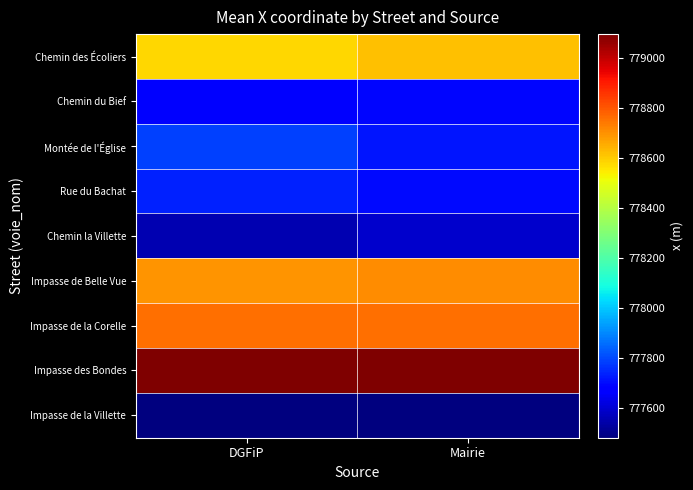

Reading right to left, what are all the values shown in this chart?

Chemin des Écoliers: Mairie=778620	DGFiP=778580
Chemin du Bief: Mairie=777690	DGFiP=777683
Montée de l'Église: Mairie=777718	DGFiP=777786
Rue du Bachat: Mairie=777698	DGFiP=777736
Chemin la Villette: Mairie=777591	DGFiP=777553
Impasse de Belle Vue: Mairie=778710	DGFiP=778697
Impasse de la Corelle: Mairie=778758	DGFiP=778758
Impasse des Bondes: Mairie=779097	DGFiP=779097
Impasse de la Villette: Mairie=777480	DGFiP=777480